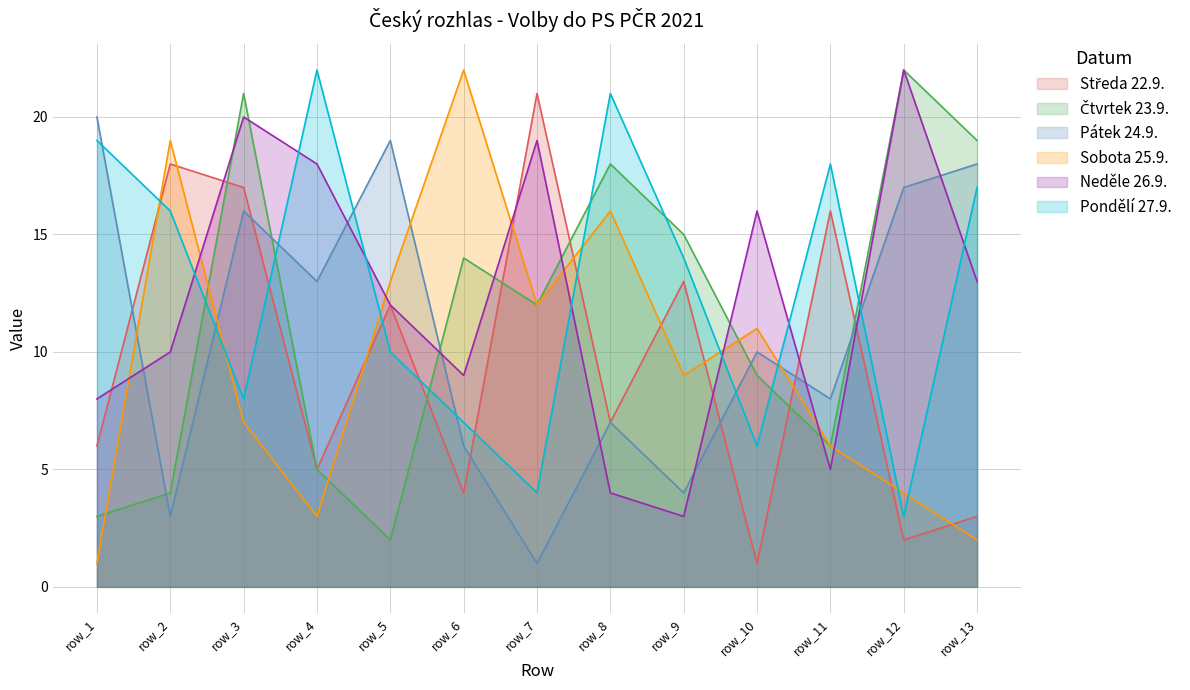

True or false: Neděle 26.9. and Sobota 25.9. intersect in this chart.

True